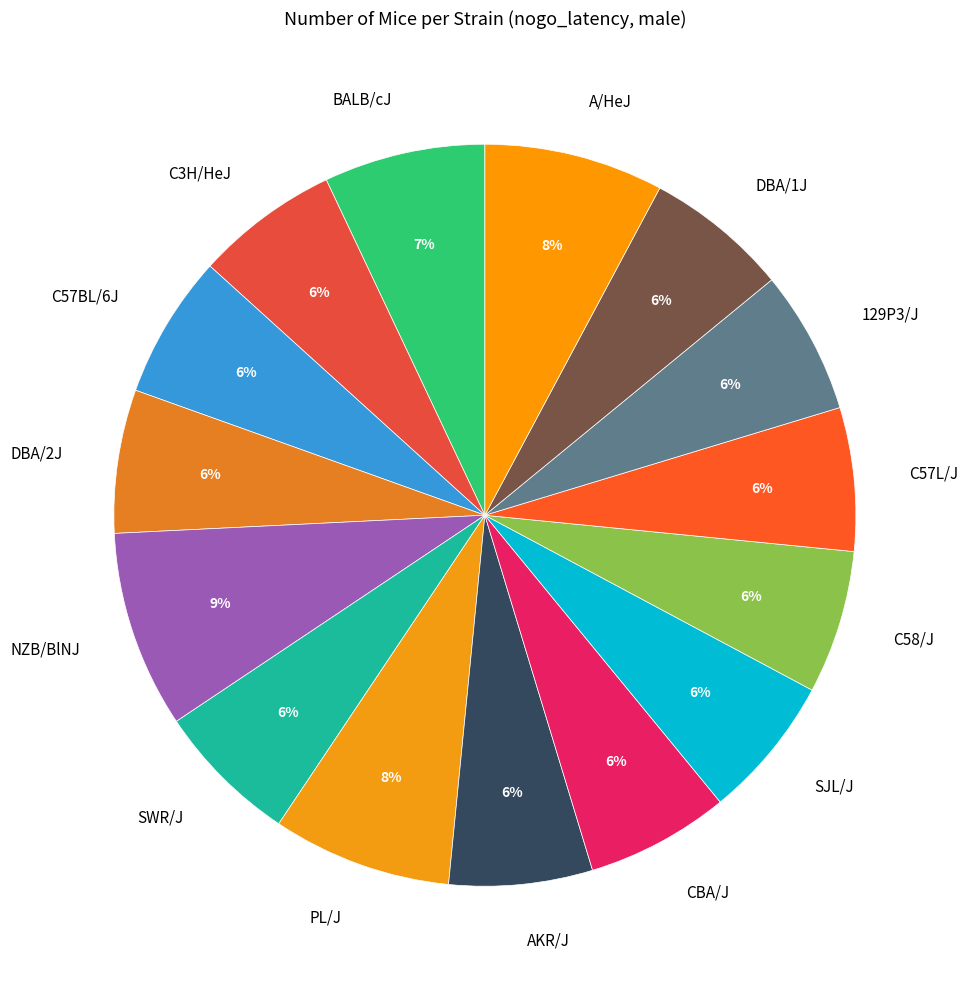

Does NZB/BlNJ account for over 50% of the chart?

No